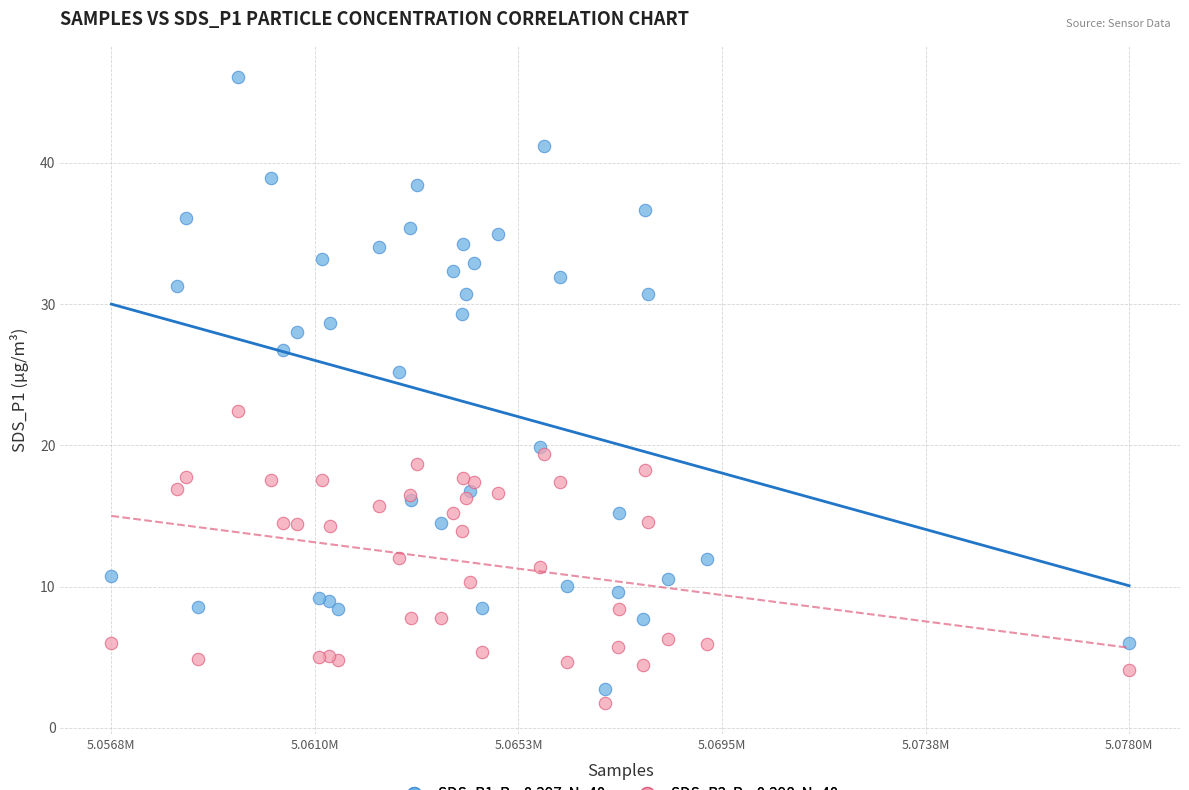

Across all series, what Y value is closest to 23?

22.4